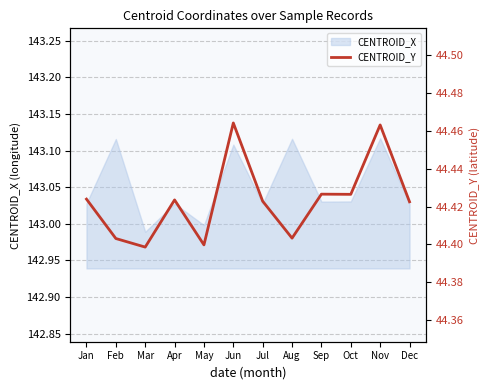

True or false: the data shows 44.4 at Dec.

True